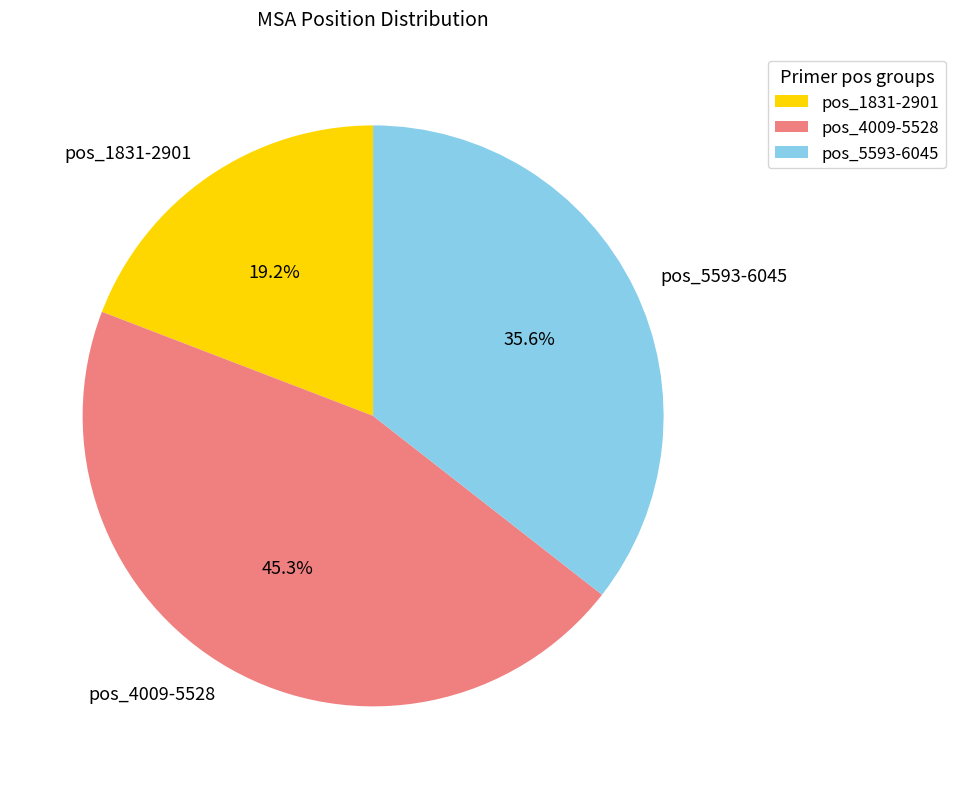

What percentage do pos_4009-5528 and pos_5593-6045 together represent?

80.8%